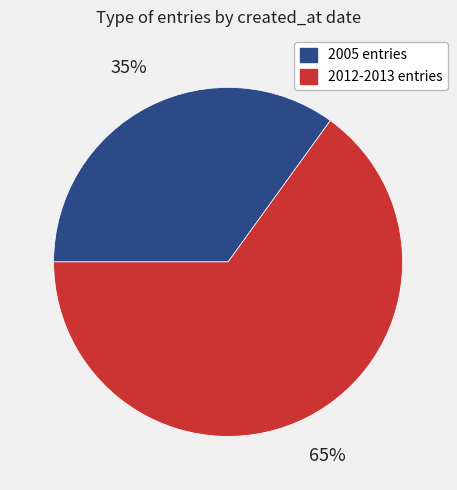

Count the number of slices in the pie.

2